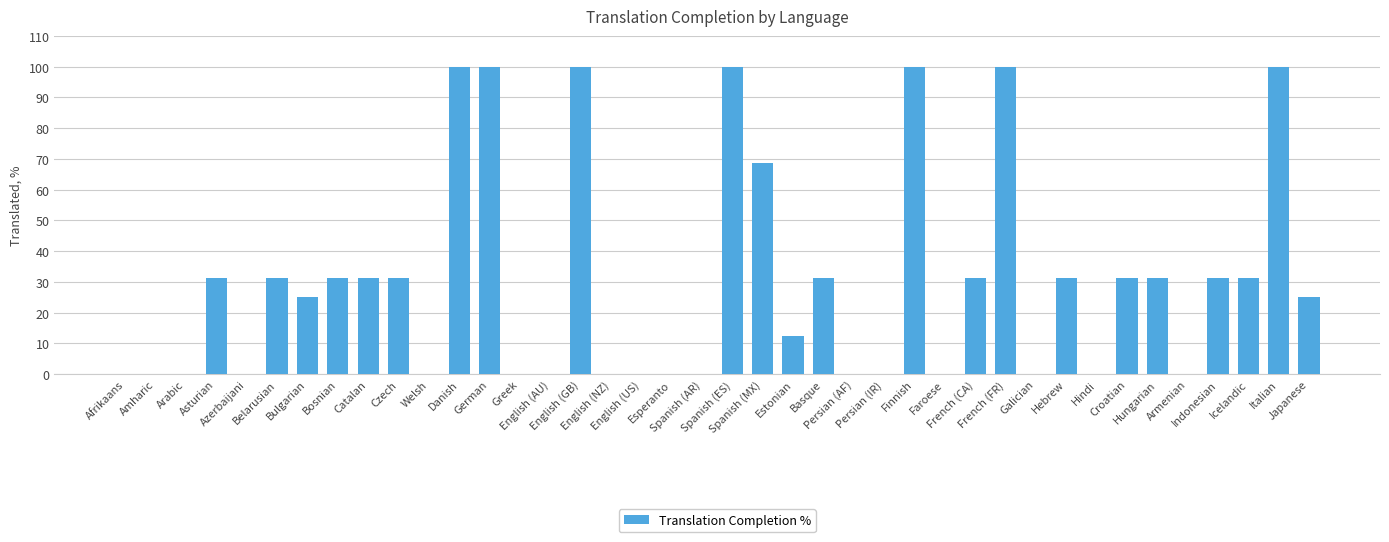

What is the sum of all values?

1205.6